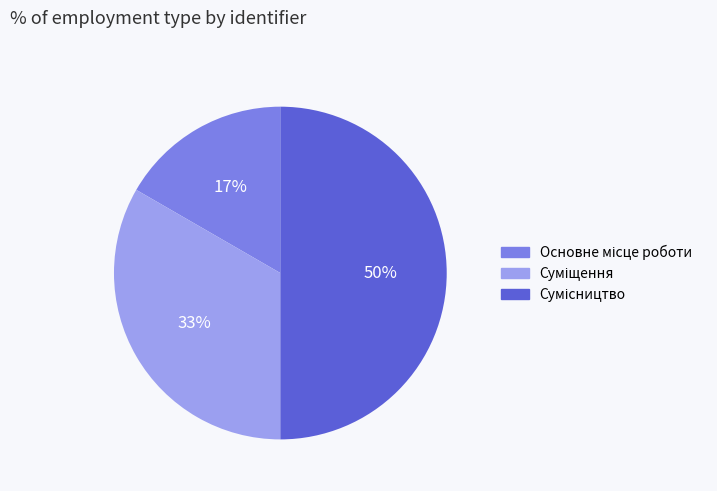

To the nearest percent, what is the average slice percentage?

33%